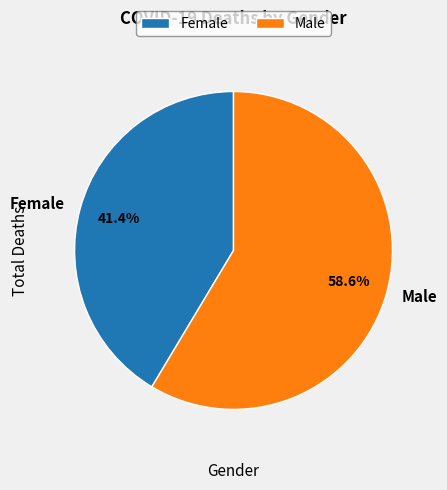

What is the largest slice in the pie chart?

Male